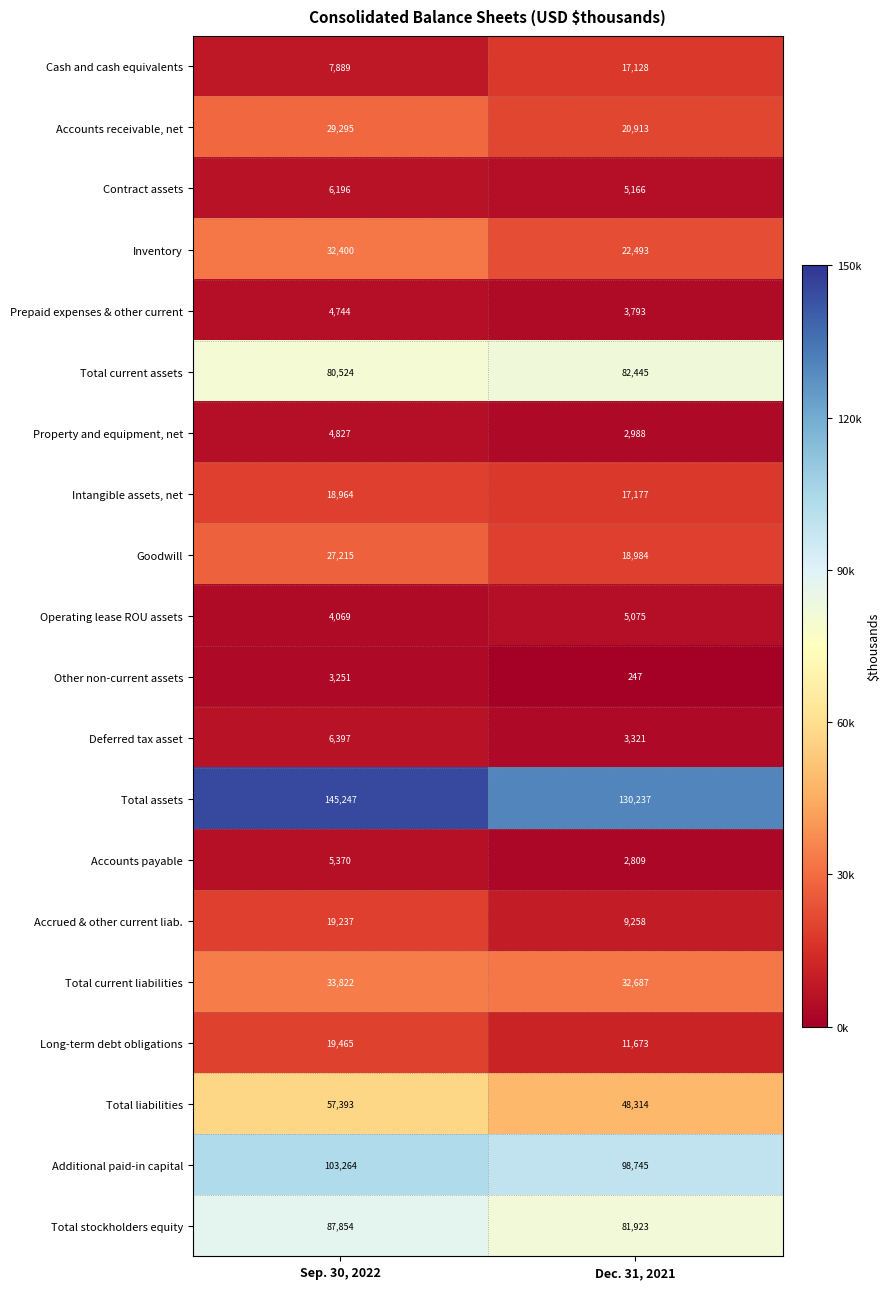

What is the difference between the maximum and minimum values in the Goodwill series?

8231